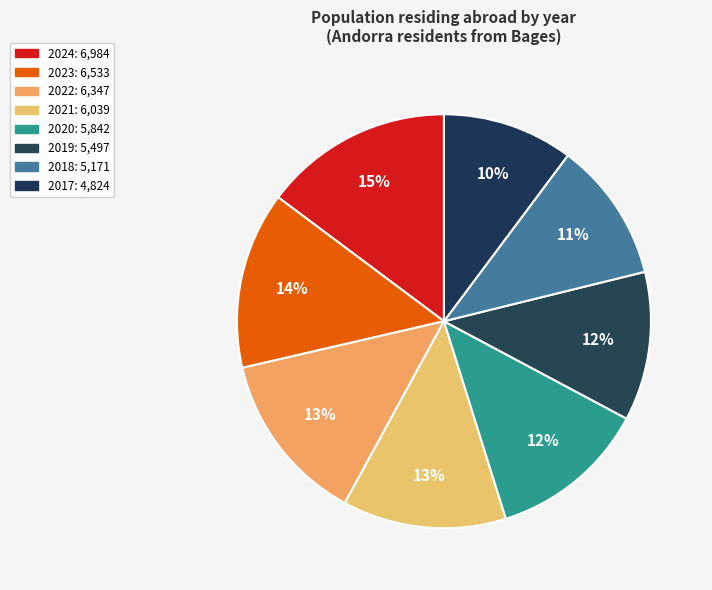

Is there any slice that represents more than half of the pie?

No